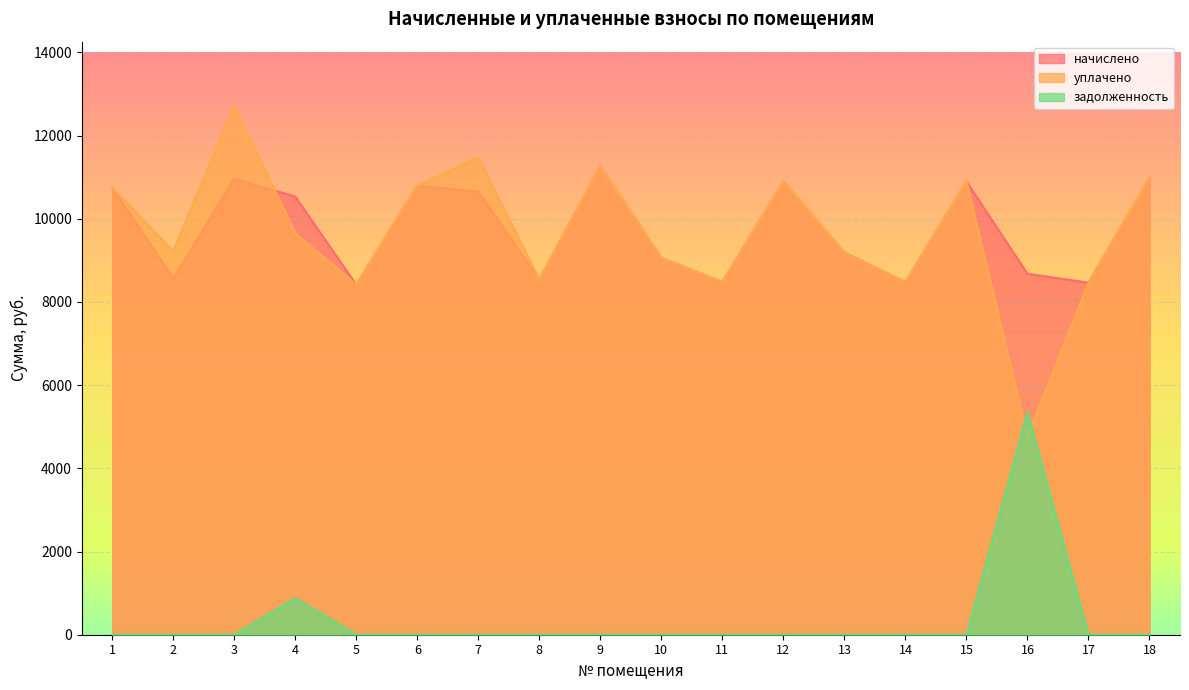

In начислено, how many points are lower than both neighbors (excluding endpoints)?

6